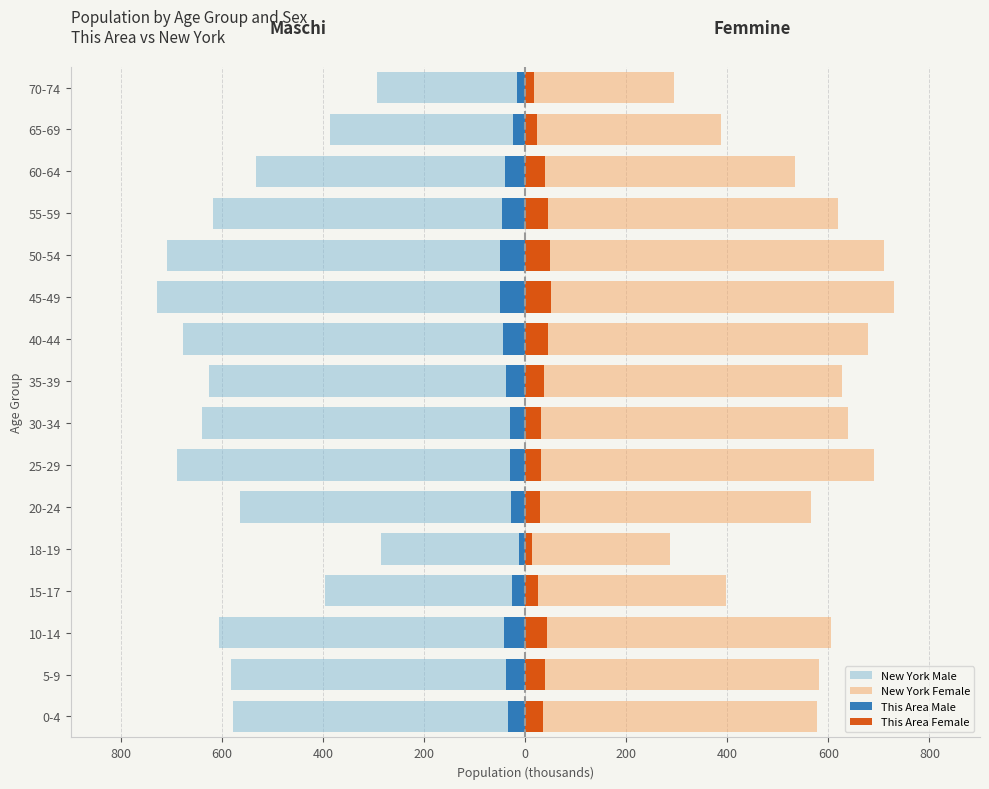

True or false: New York Female has a value of 710.0 at 50-54.

True